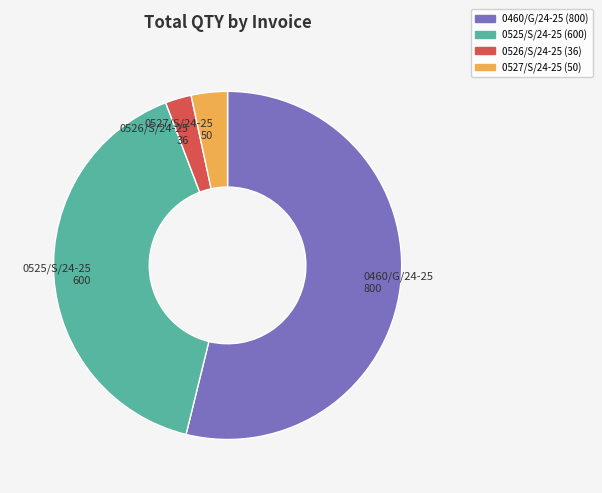

Does 0460/G/24-25 represent more than half of the total?

Yes